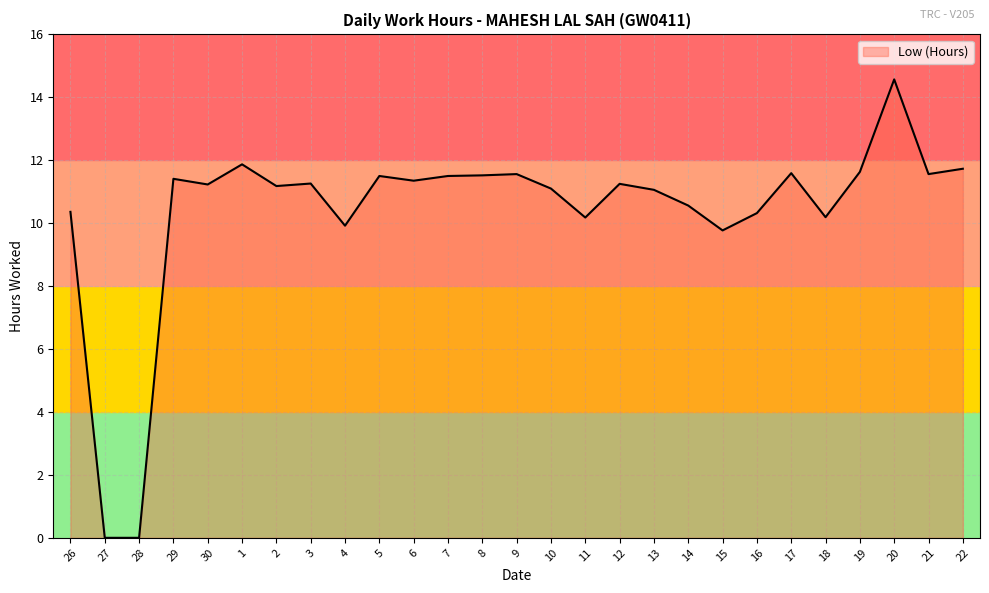

Does the chart display data point markers on the line(s)?

No